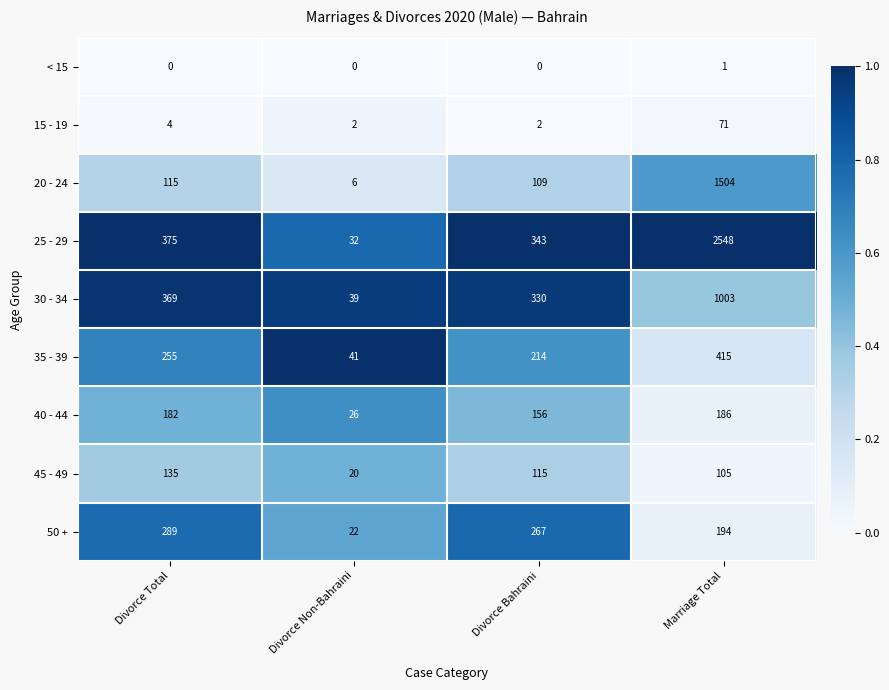

What is the spread (max minus min) of values at Marriage Total?

2547